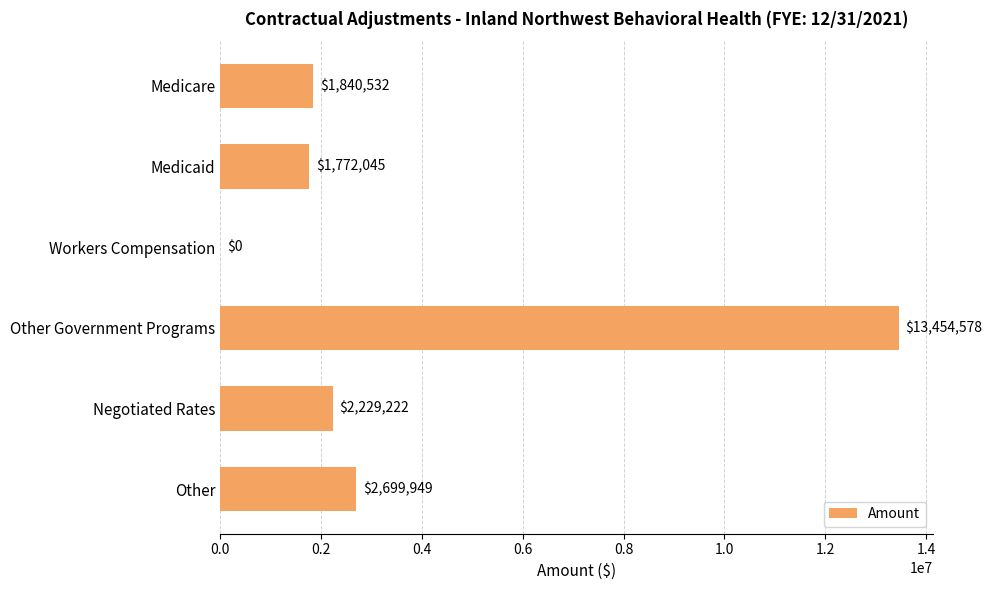

The value at Negotiated Rates is 2229221.7. True or false?

True